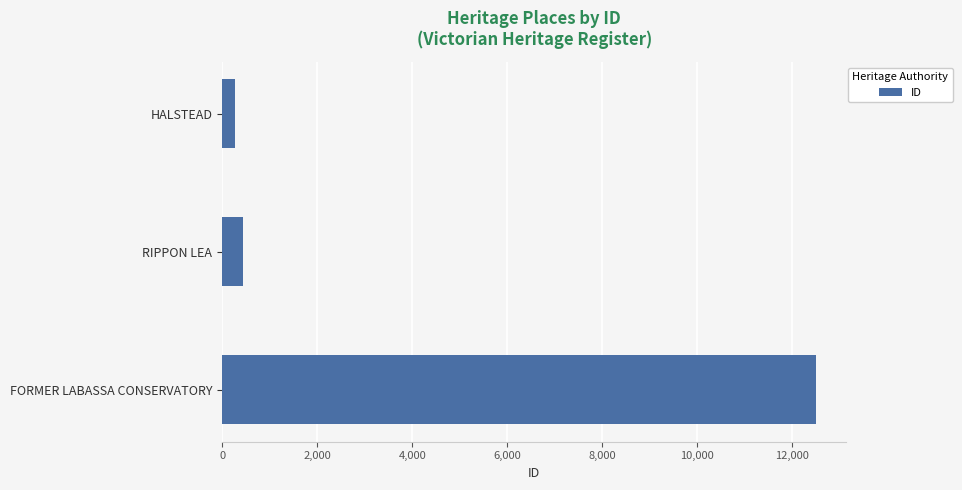

The value at FORMER LABASSA CONSERVATORY is 16571. True or false?

False